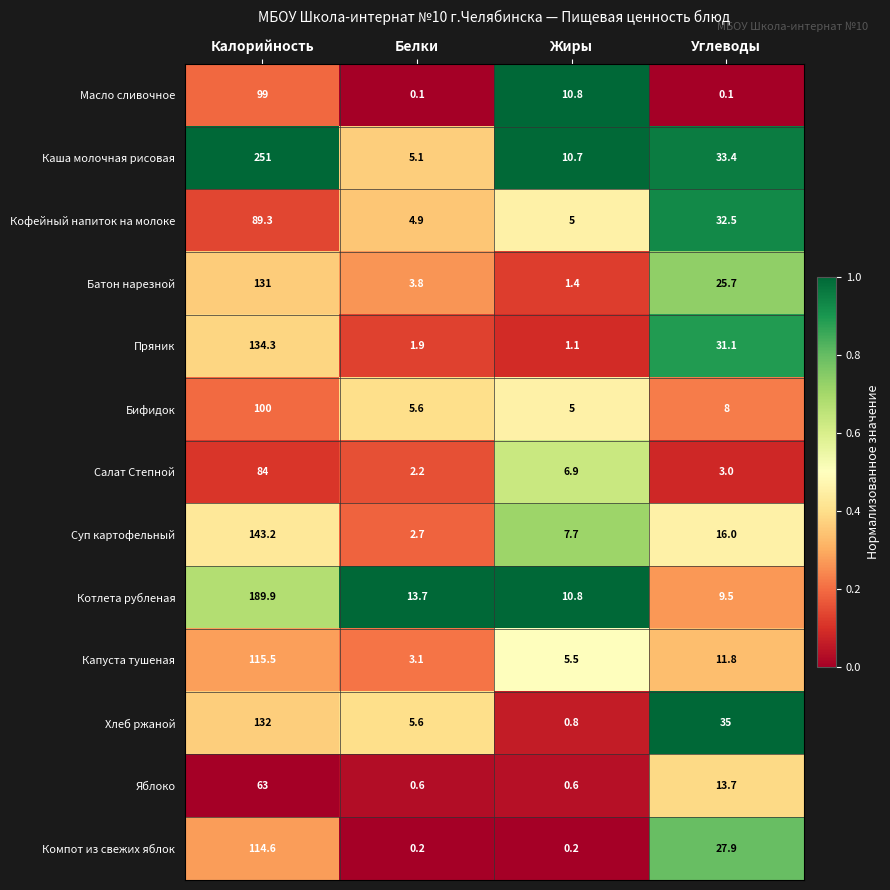

Which series has the largest total across all categories?

Каша молочная рисовая